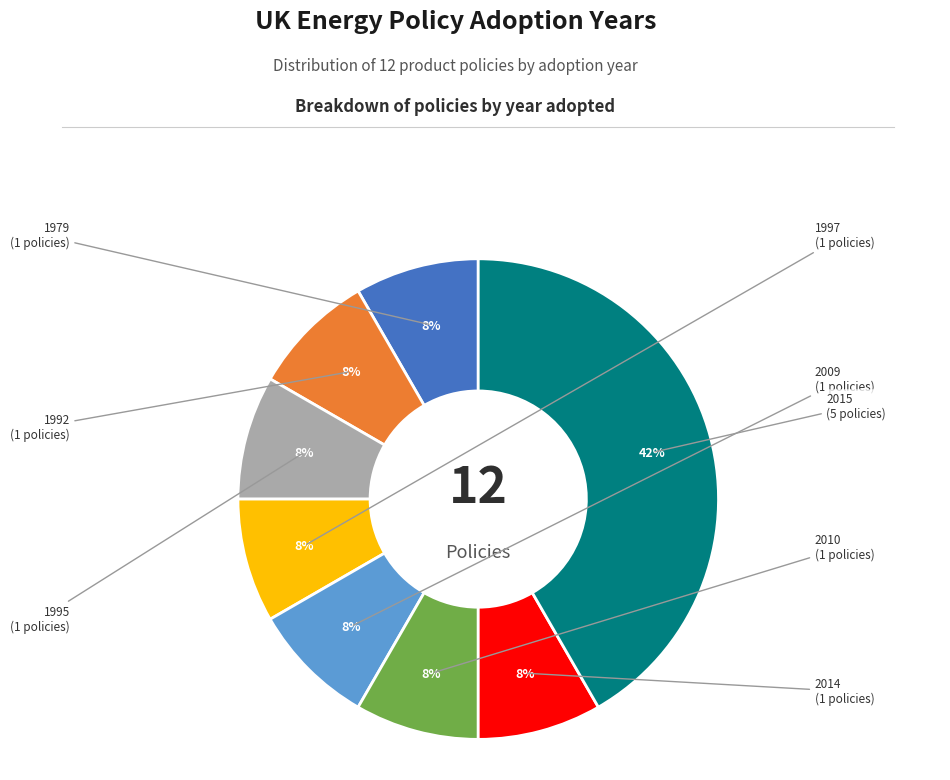

Does any single category account for the majority?

No